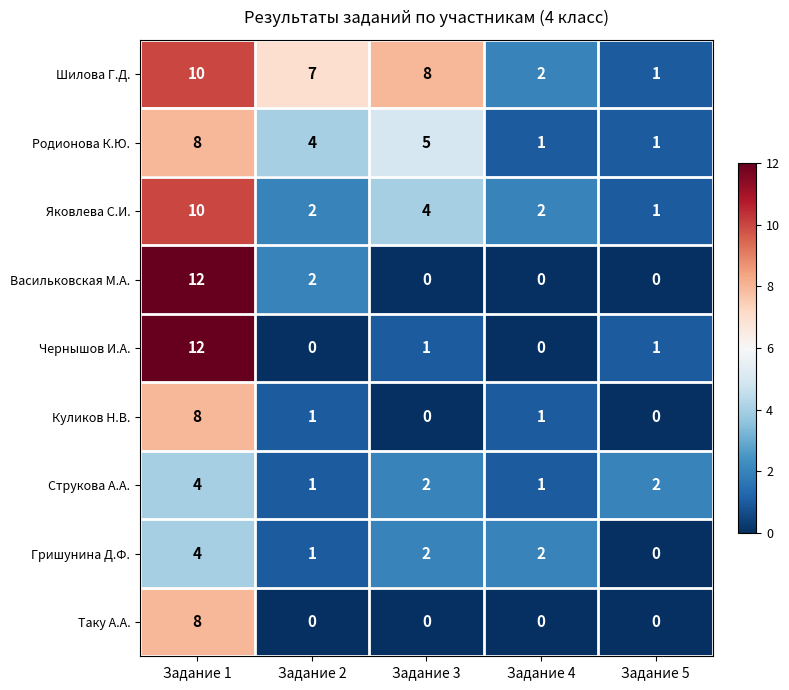

True or false: Яковлева С.И. has a value of 1 at Задание 3.

False